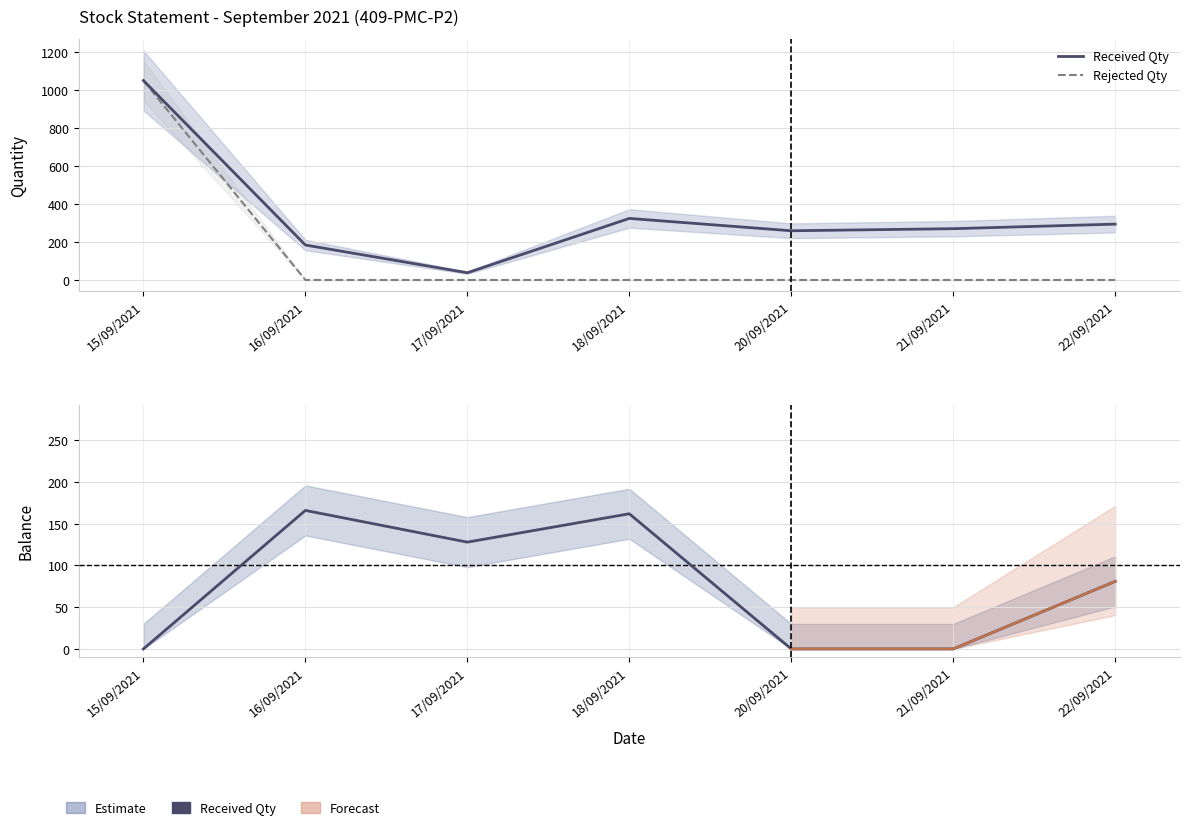

Reading left to right, extract all data points from this chart.

Balance: 15/09/2021=0	16/09/2021=166	17/09/2021=128	18/09/2021=162	20/09/2021=0	21/09/2021=0	22/09/2021=81
Received Qty: 15/09/2021=1050	16/09/2021=184	17/09/2021=38	18/09/2021=324	20/09/2021=259	21/09/2021=270	22/09/2021=294
Rejected Qty: 15/09/2021=1050	16/09/2021=0	17/09/2021=0	18/09/2021=0	20/09/2021=0	21/09/2021=0	22/09/2021=0